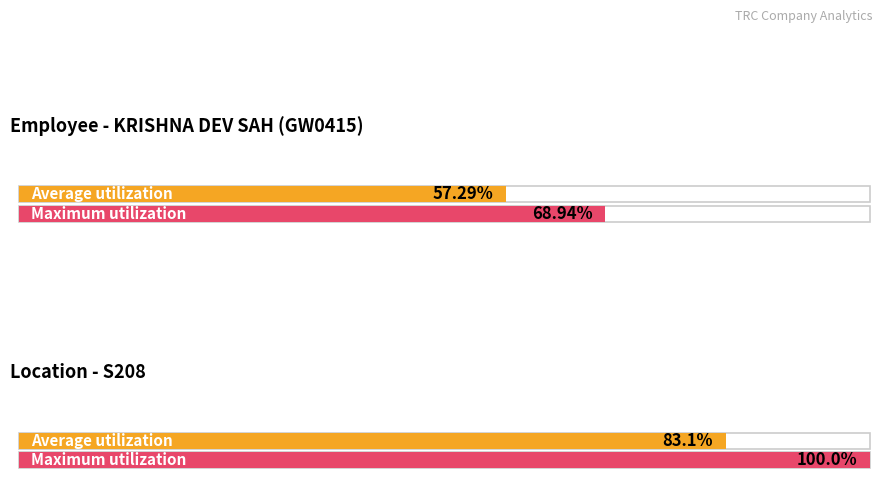

How many distinct data groups are displayed?

2